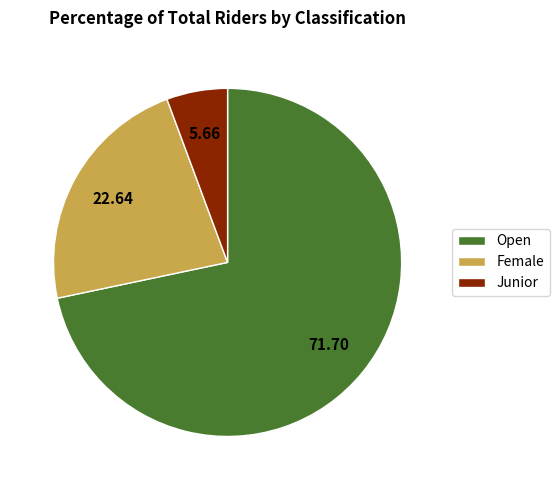

Combined, do Female and Open account for over 50%?

Yes